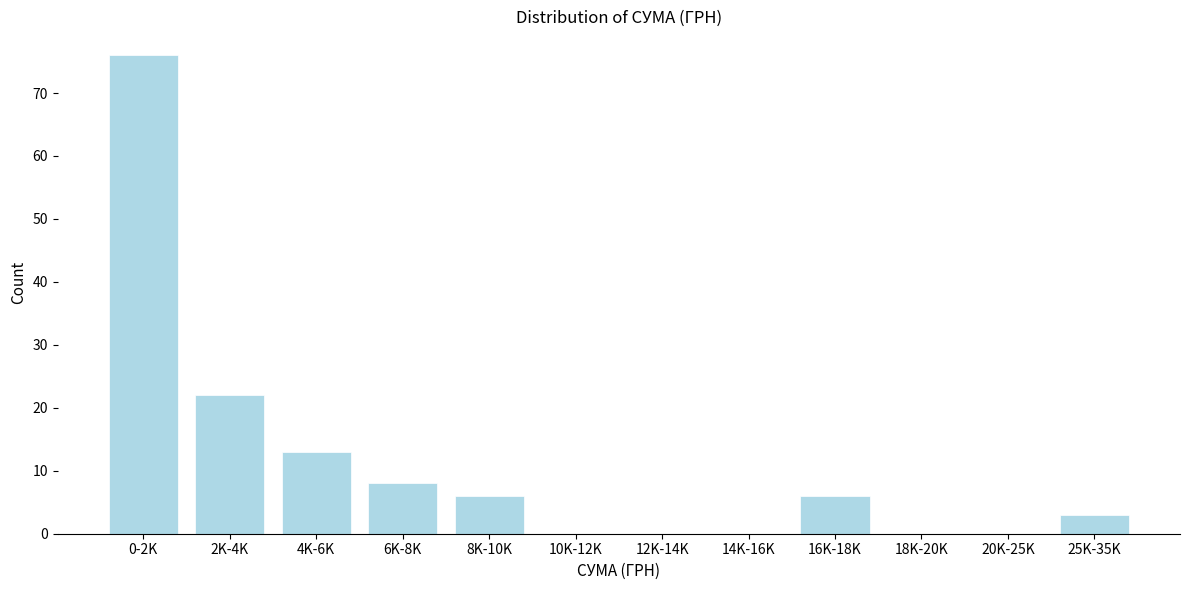

Reading right to left, extract all data points from this chart.

25K-35K=3	20K-25K=0	18K-20K=0	16K-18K=6	14K-16K=0	12K-14K=0	10K-12K=0	8K-10K=6	6K-8K=8	4K-6K=13	2K-4K=22	0-2K=76